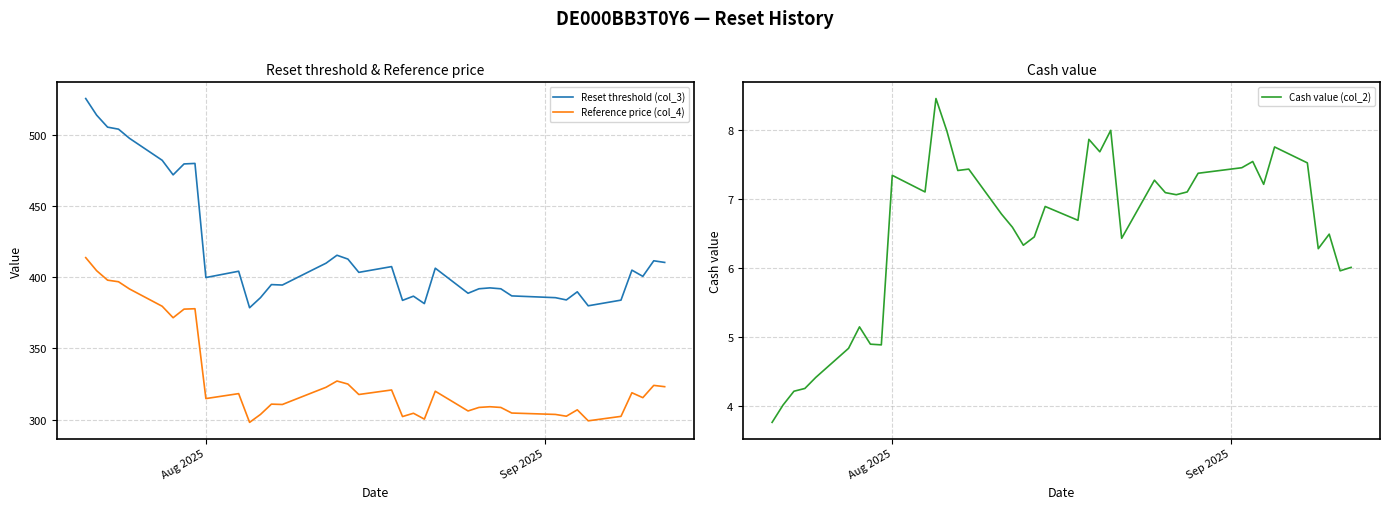

How many data points in Reset threshold (col_3) are less than 403?

19